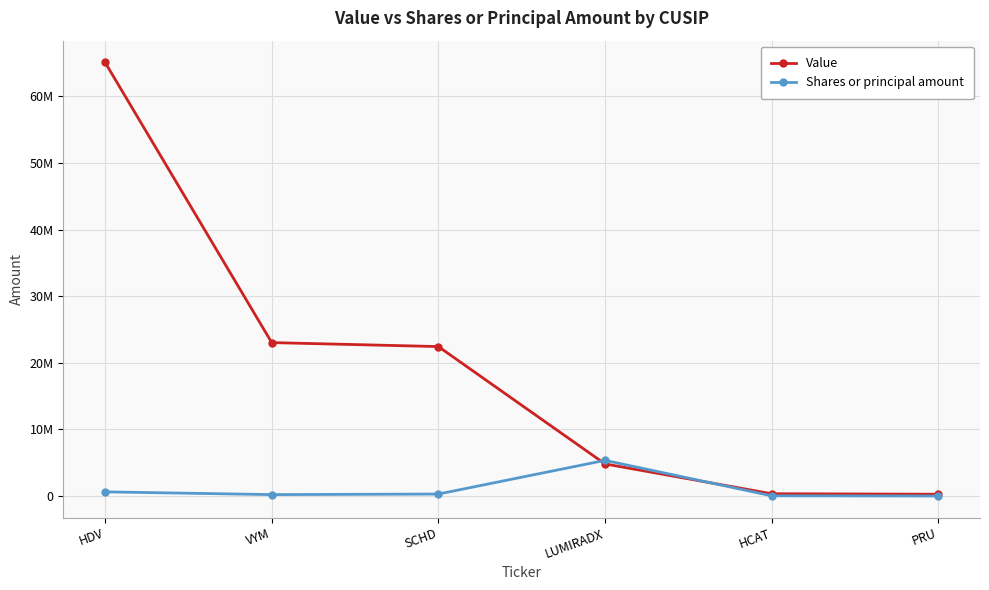

Which series has the largest total across all categories?

Value